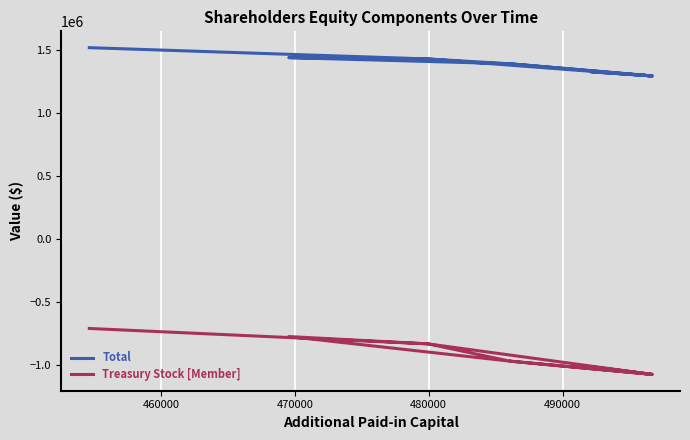

Reading left to right, list all the values displayed in this chart.

Total: 1519286	1429647	1391530	1440035	1429647	1294912	1391530	1294912	1327193	1294912
Treasury Stock [Member]: -711365	-833716	-970944	-775605	-833716	-1076238	-970944	-1076238	-1016287	-1076238